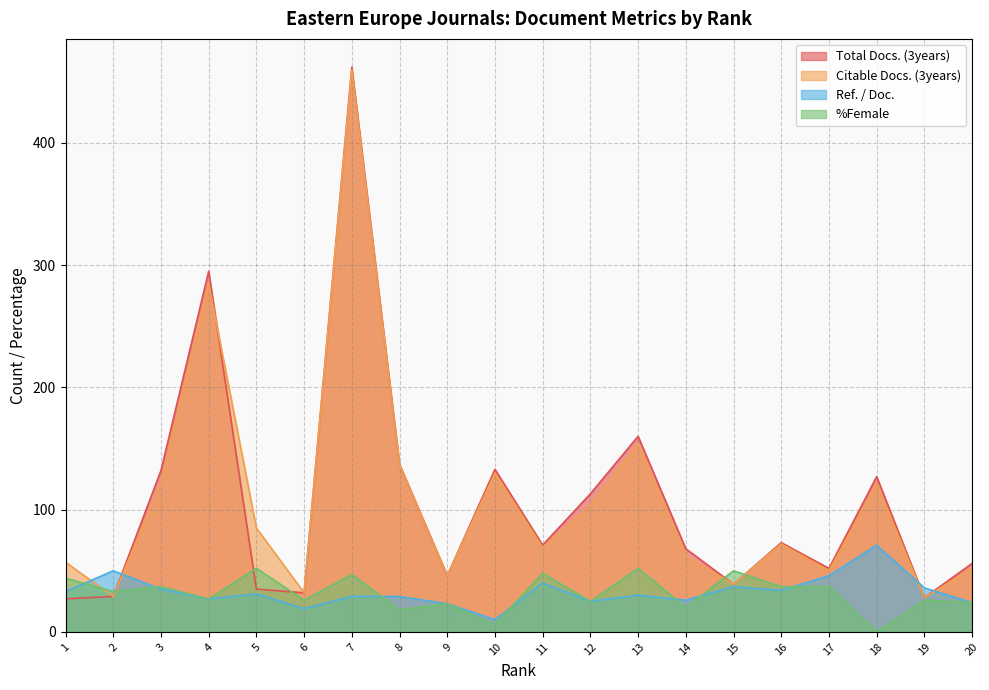

The Ref. / Doc. series shows 71 at 18. True or false?

True